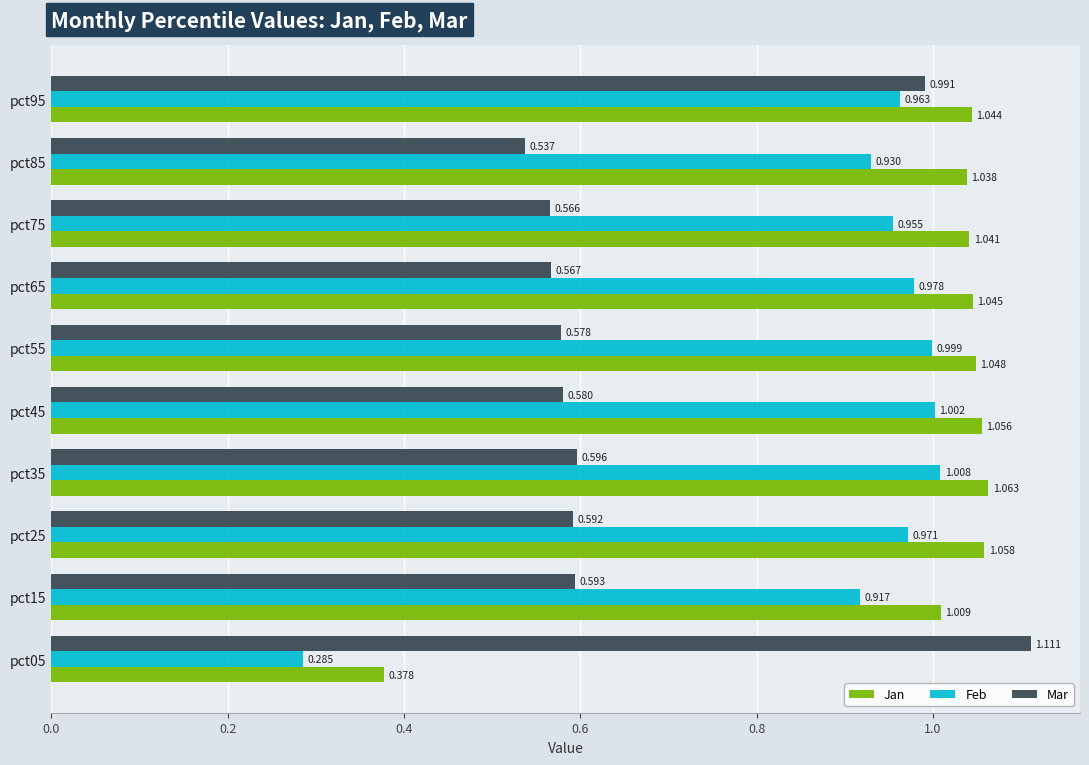

List the series in order of their peak value, highest first.

Mar, Jan, Feb